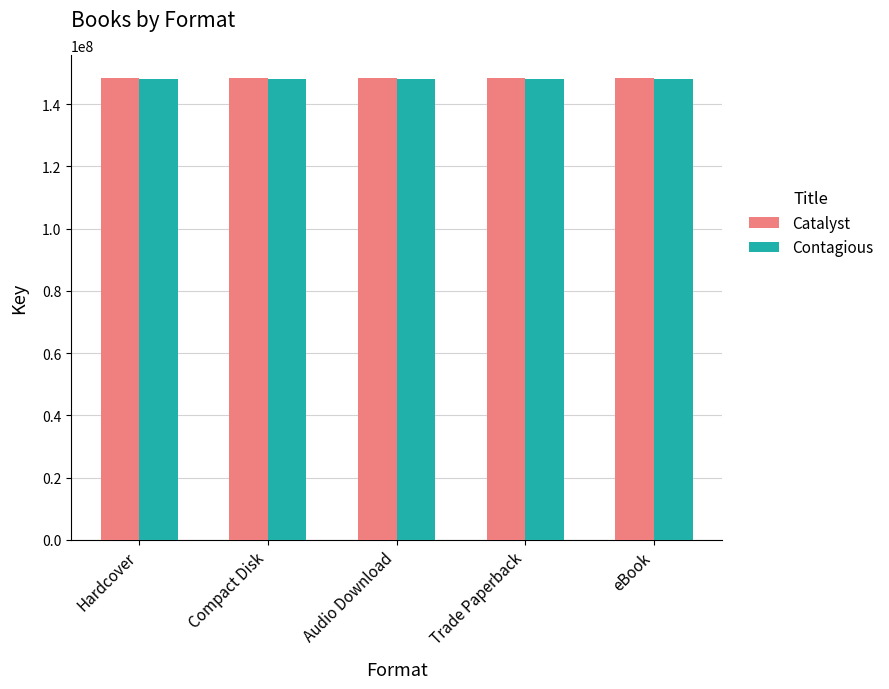

What is the approximate value of Catalyst at Audio Download?

148353198